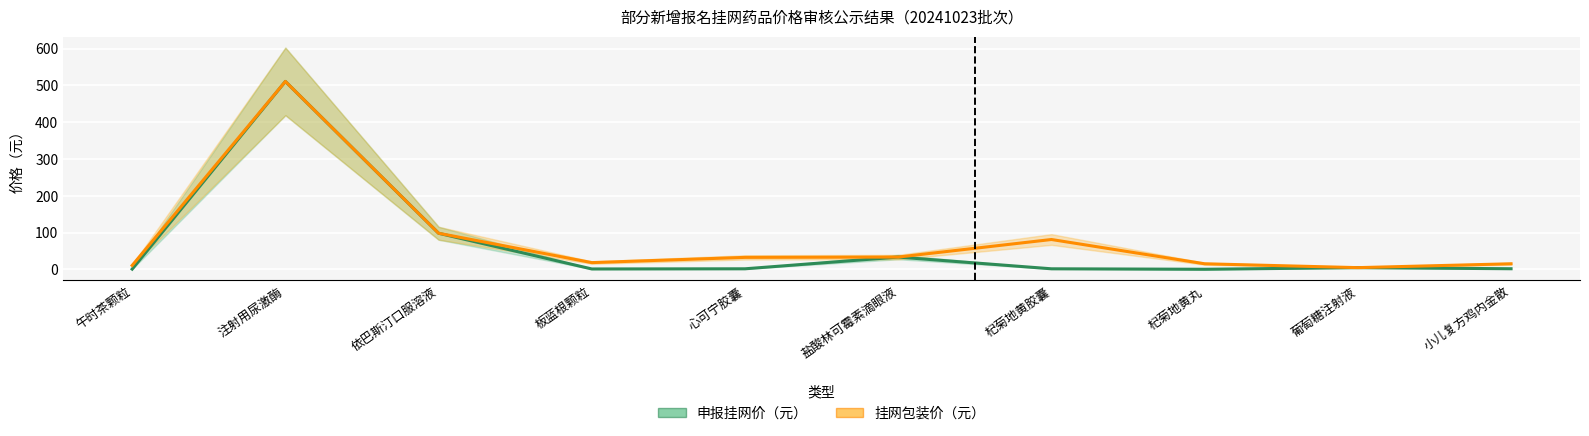

At which category does 挂网包装价（元） reach its first local valley?

板蓝根颗粒